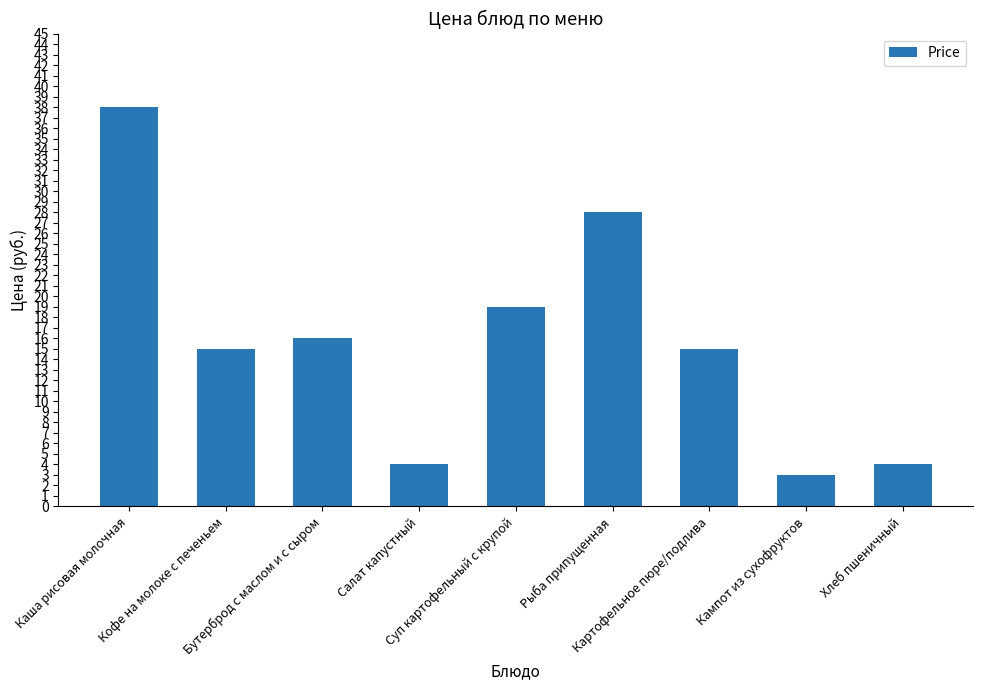

What is the value of the 9th bar from the left?

4